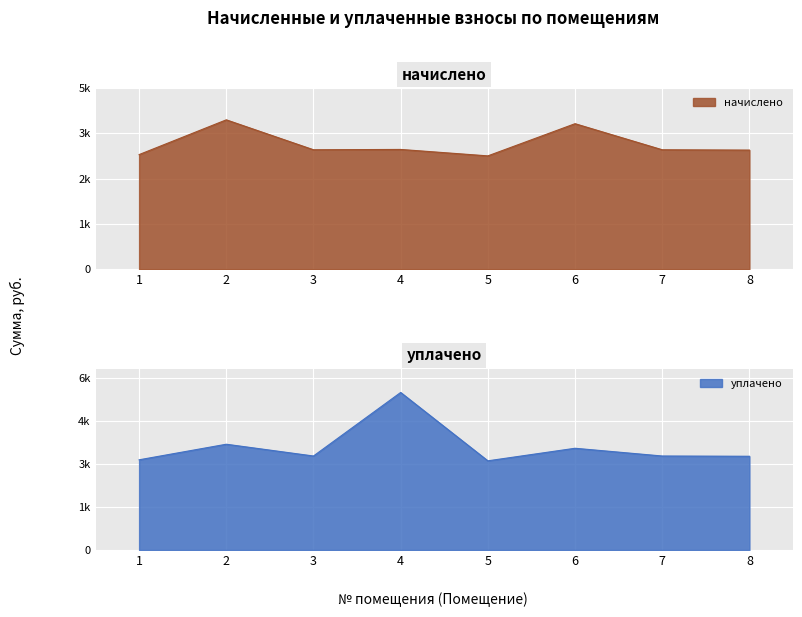

What is the value of the уплачено point at the 5th from the left?

3113.4